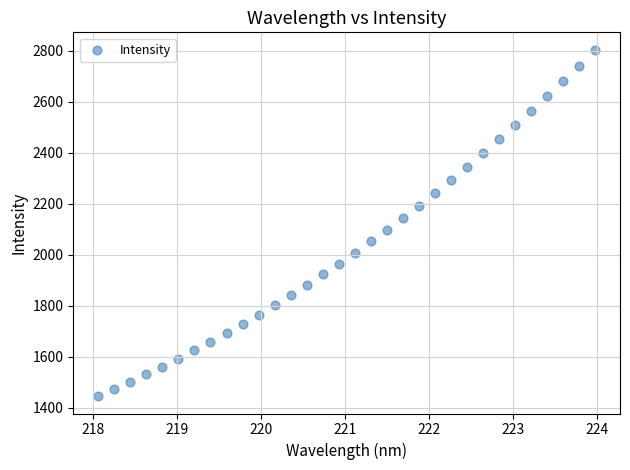

What is the range of X values (max minus min)?

5.9